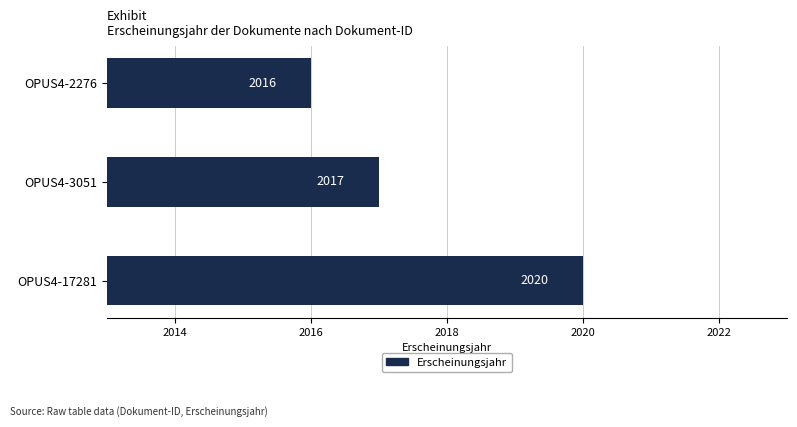

Are the bars grouped side by side (vs. stacked)?

No